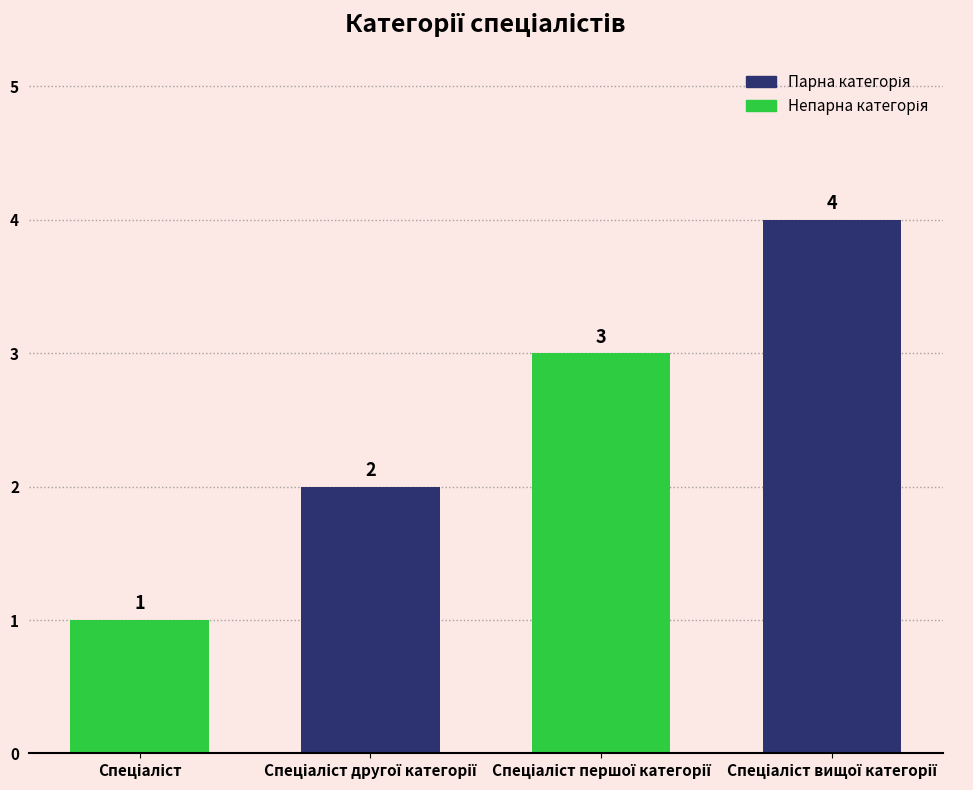

Count the number of data series in this chart.

1